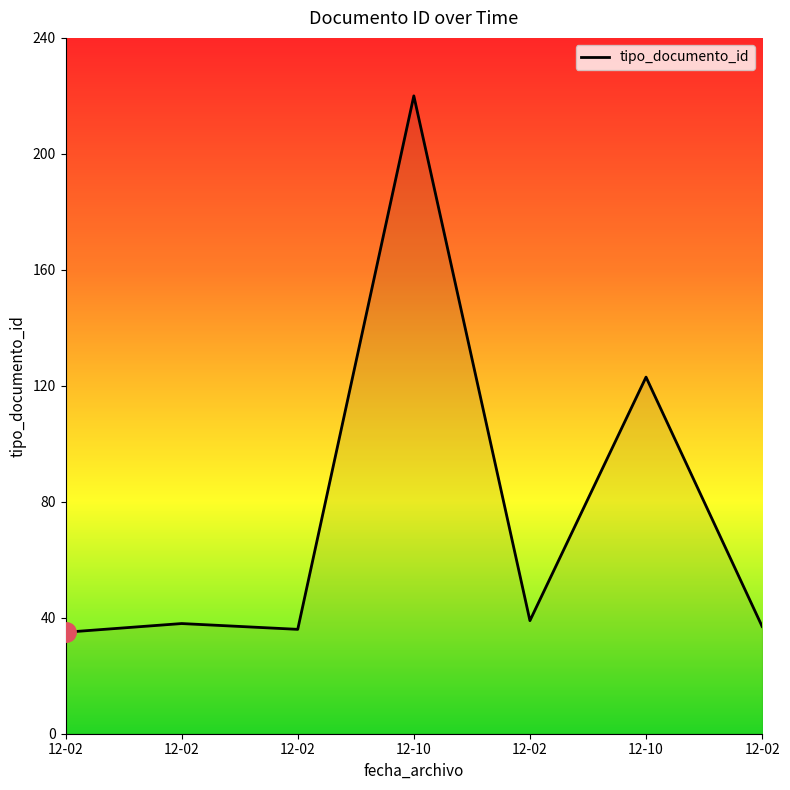

What is the greatest value displayed?

220